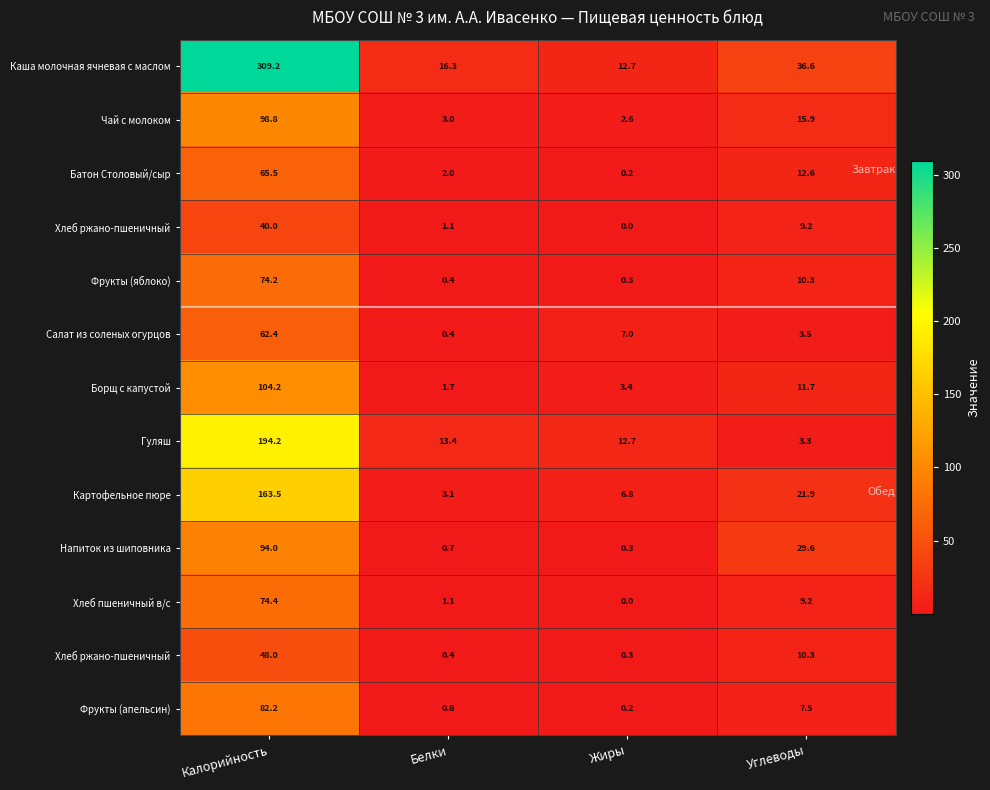

At how many categories does at least one series exceed 247?

1